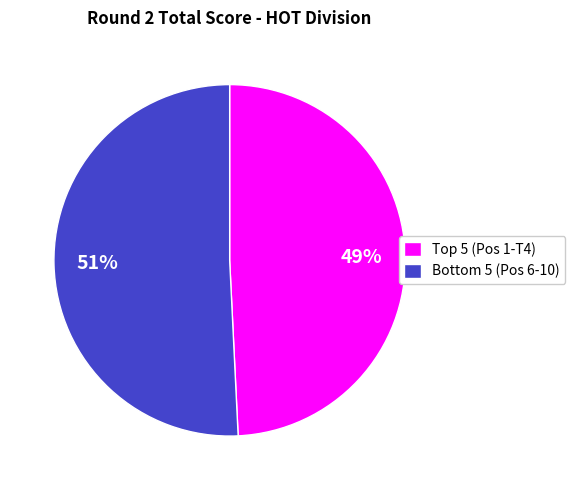

To the nearest percent, what is the average slice percentage?

50%